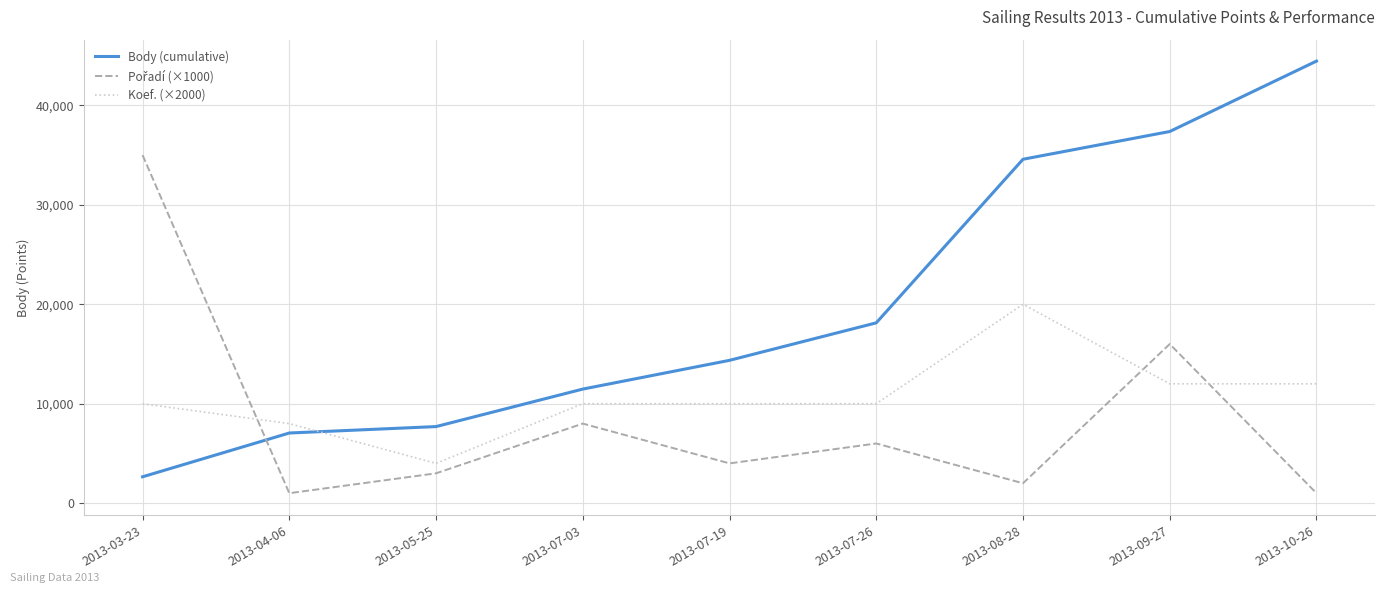

At which category is the sum across all series the highest?

2013-09-27